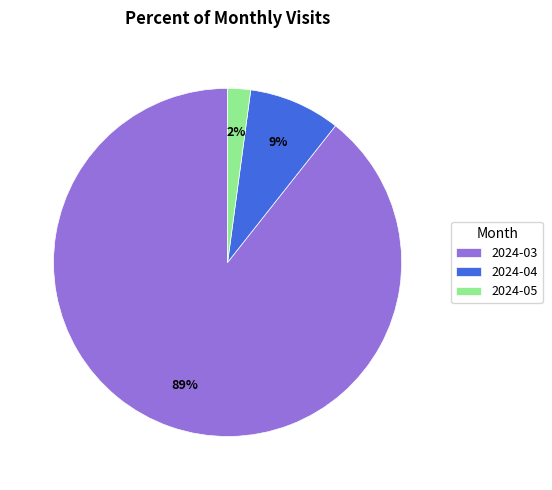

Is the sum of 2024-05 and 2024-04 greater than half?

No